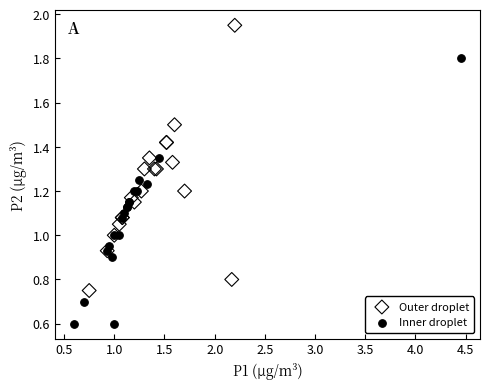

Which series reaches the maximum Y coordinate?

Outer droplet